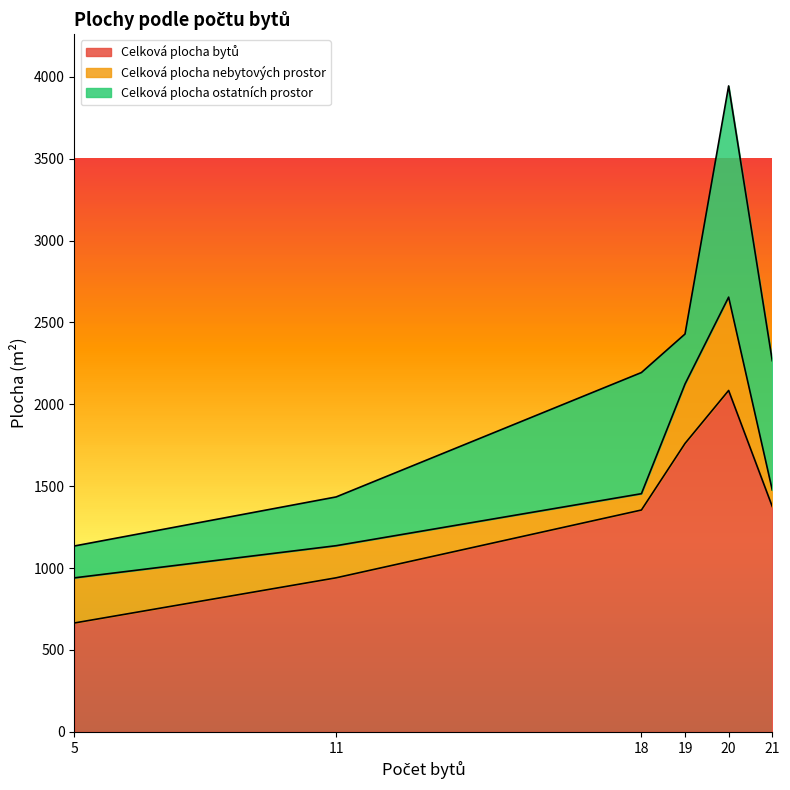

Does the chart display data point markers on the line(s)?

No